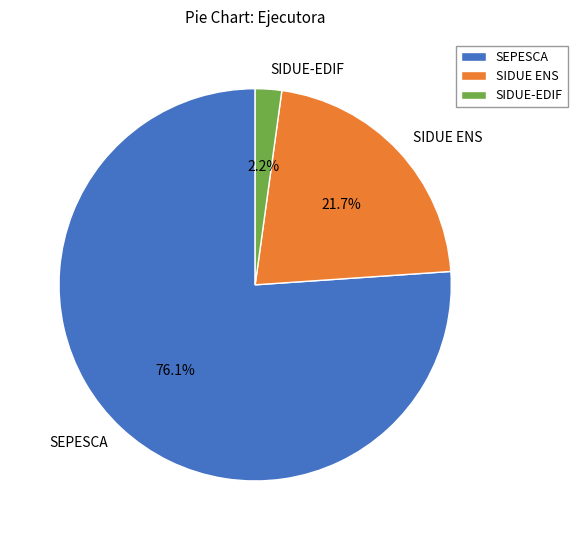

Which slice represents more than half of the pie?

SEPESCA